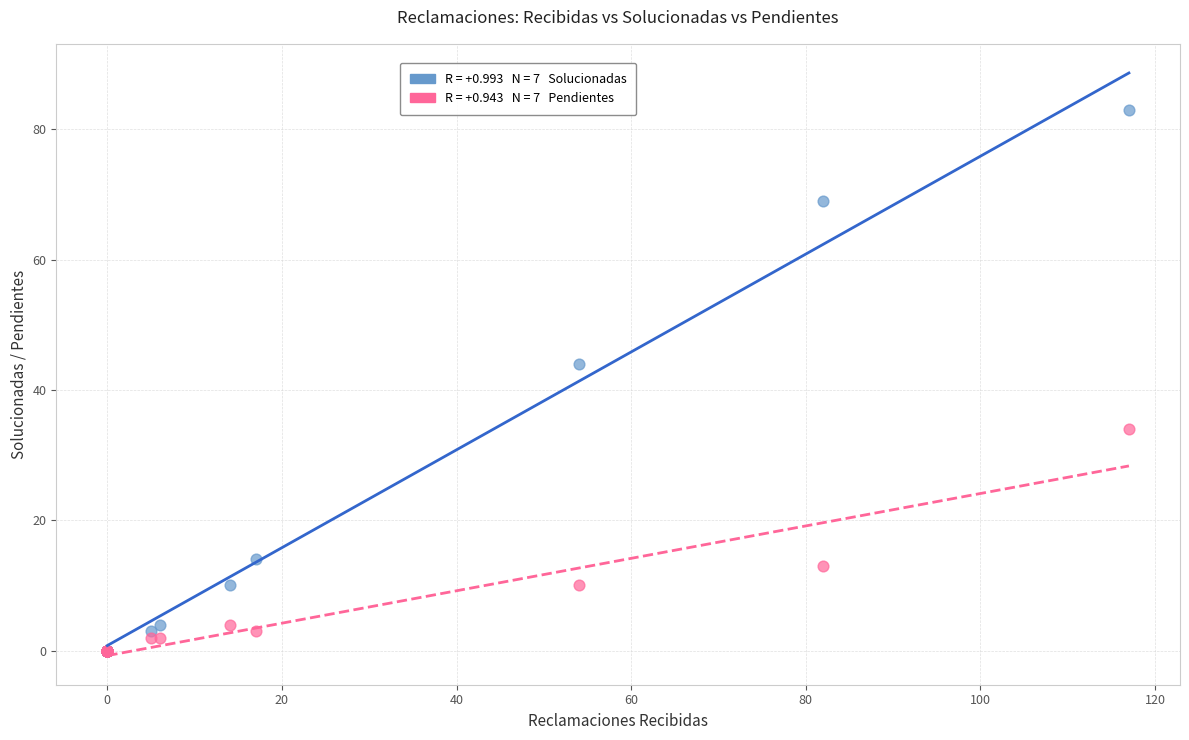

Across all series, what Y value is closest to 41?

44